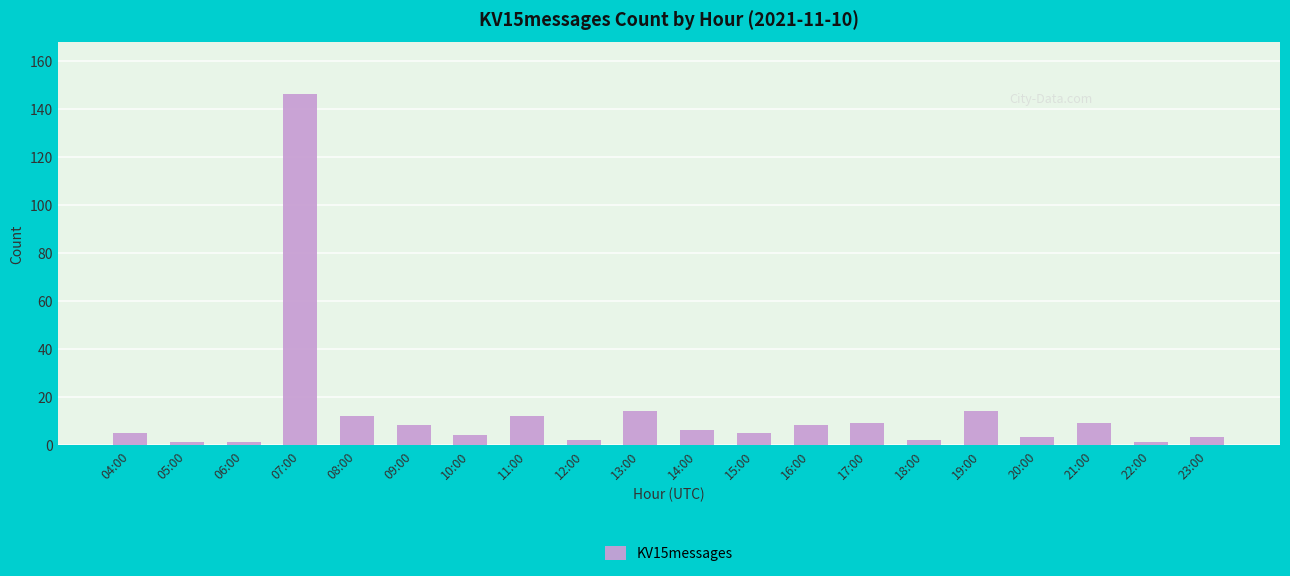

What is the change in value from 07:00 to 15:00?

-141